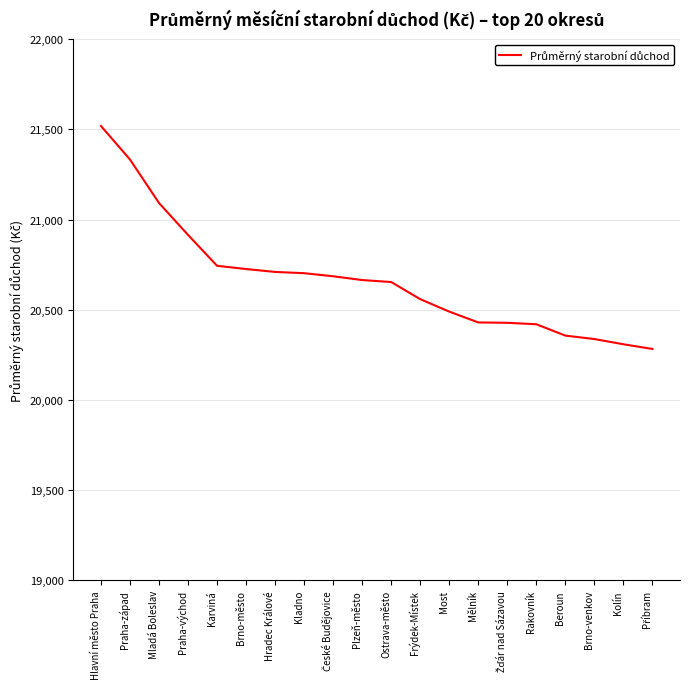

What is the average value?

20668